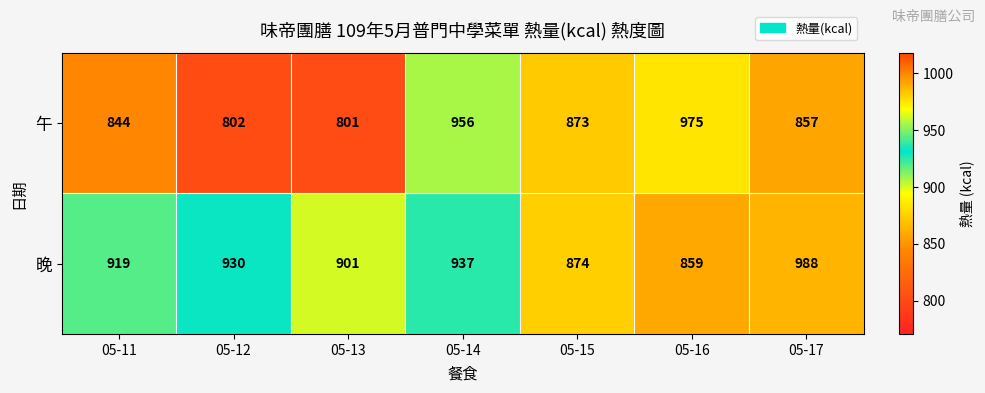

What is the average value of the 晚 series?

915